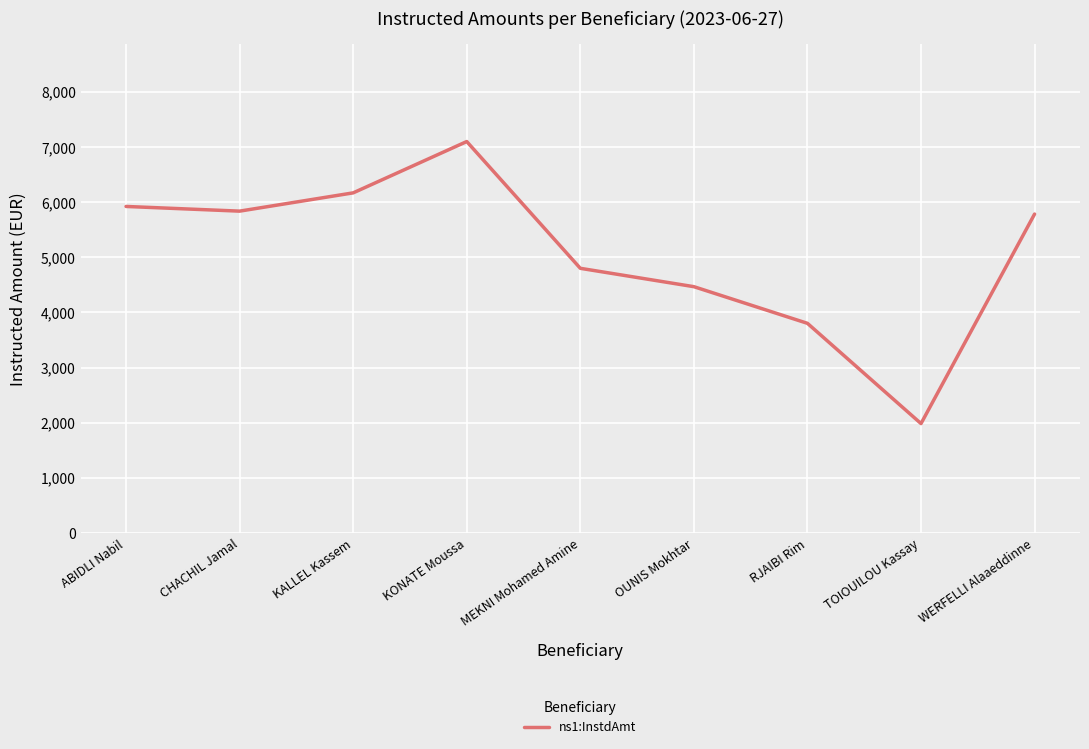

What value does the data have at OUNIS Mokhtar?

4466.4